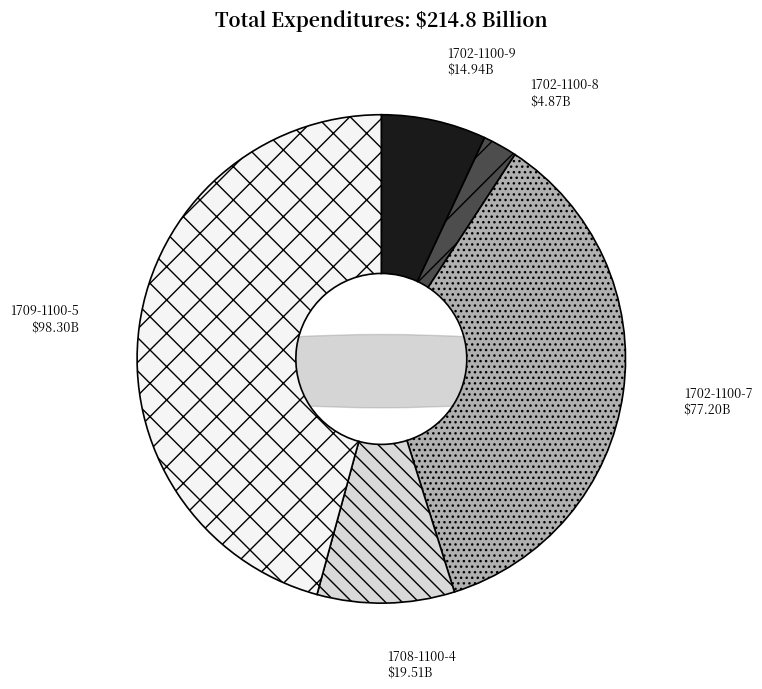

Count the number of slices in the pie.

5